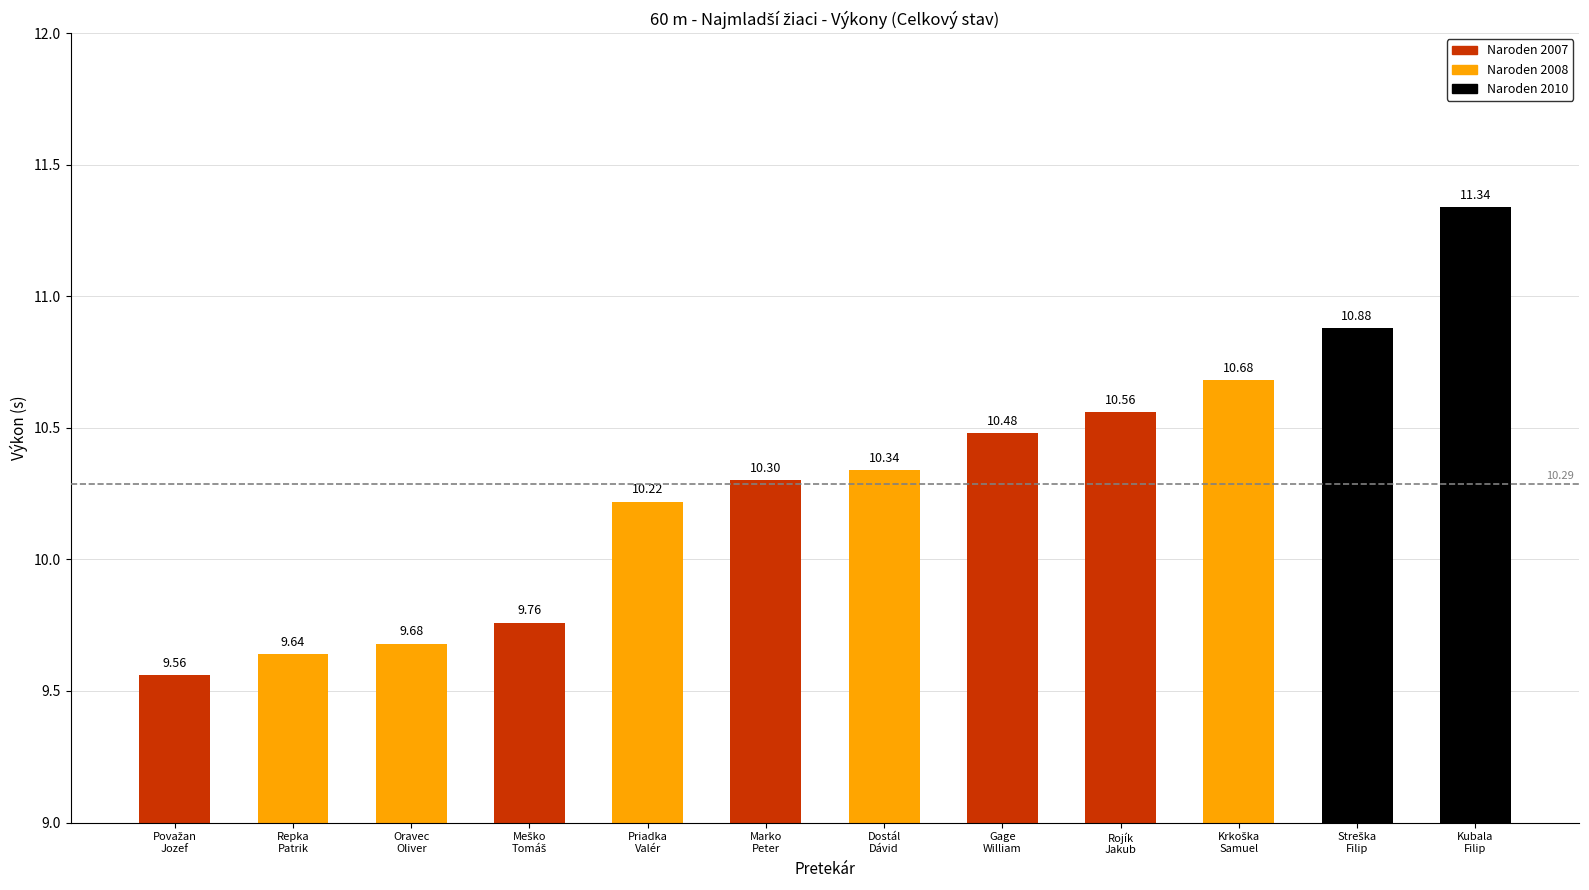

Count the values in the range 9 to 10.

4